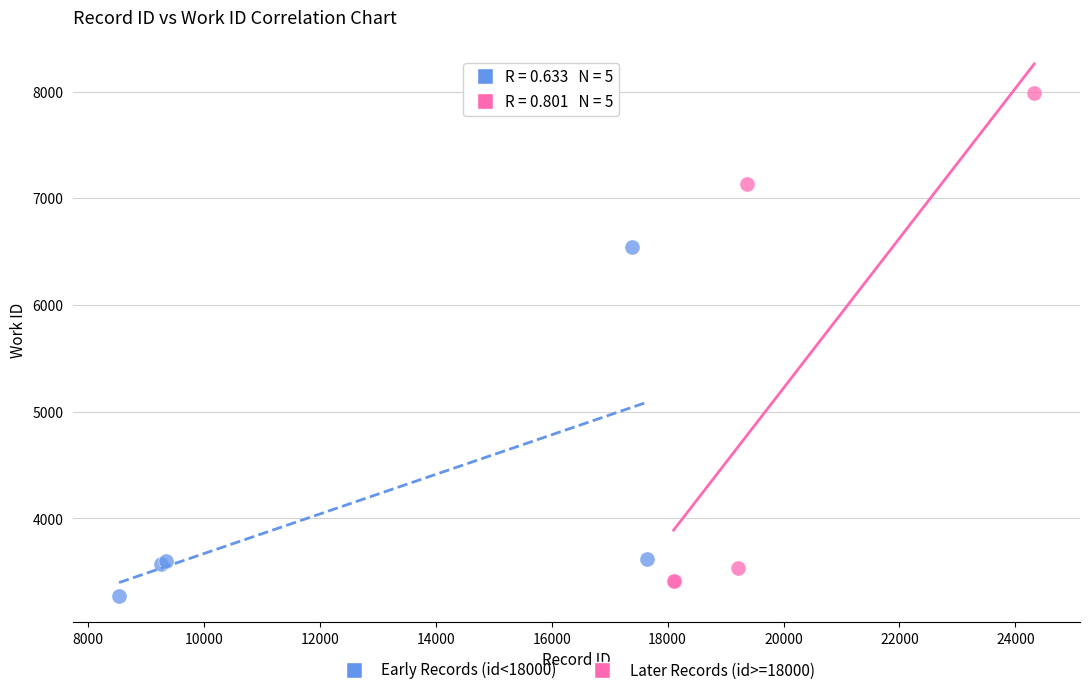

Which series has the largest Y range (max minus min)?

Later Records (id>=18000)